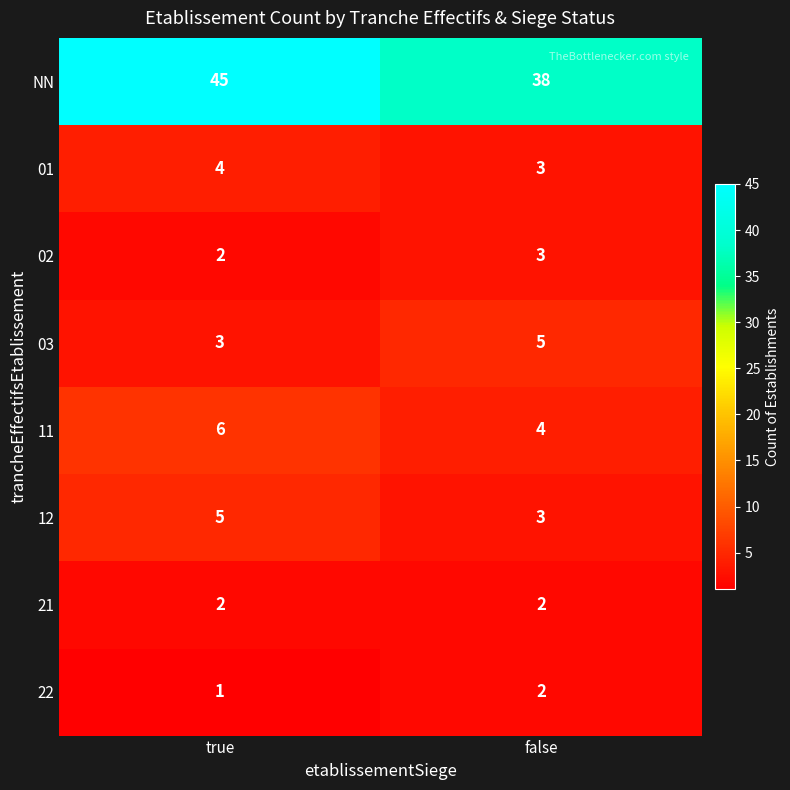

Reading right to left, extract all data points from this chart.

NN: 38	45
01: 3	4
02: 3	2
03: 5	3
11: 4	6
12: 3	5
21: 2	2
22: 2	1